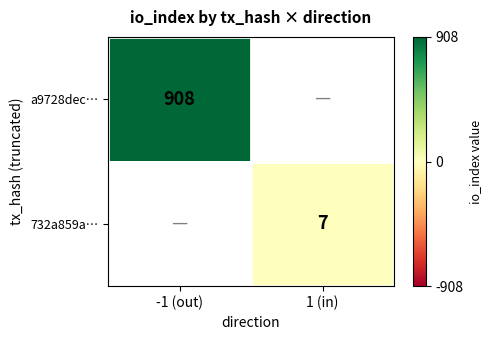

At how many categories does at least one series exceed 793?

1